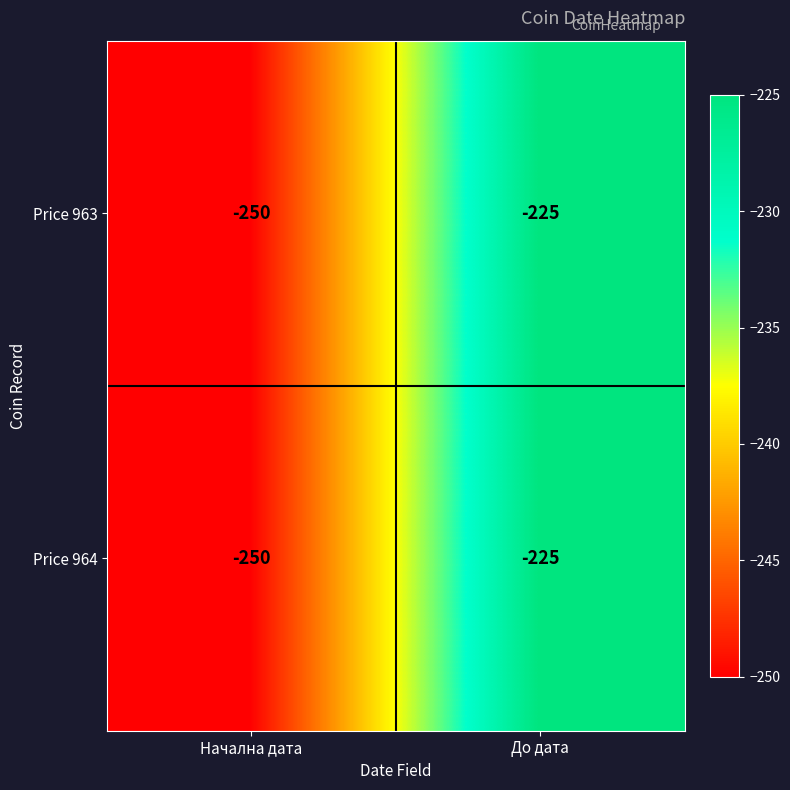

What is the lowest value of the Price 963 series?

-250